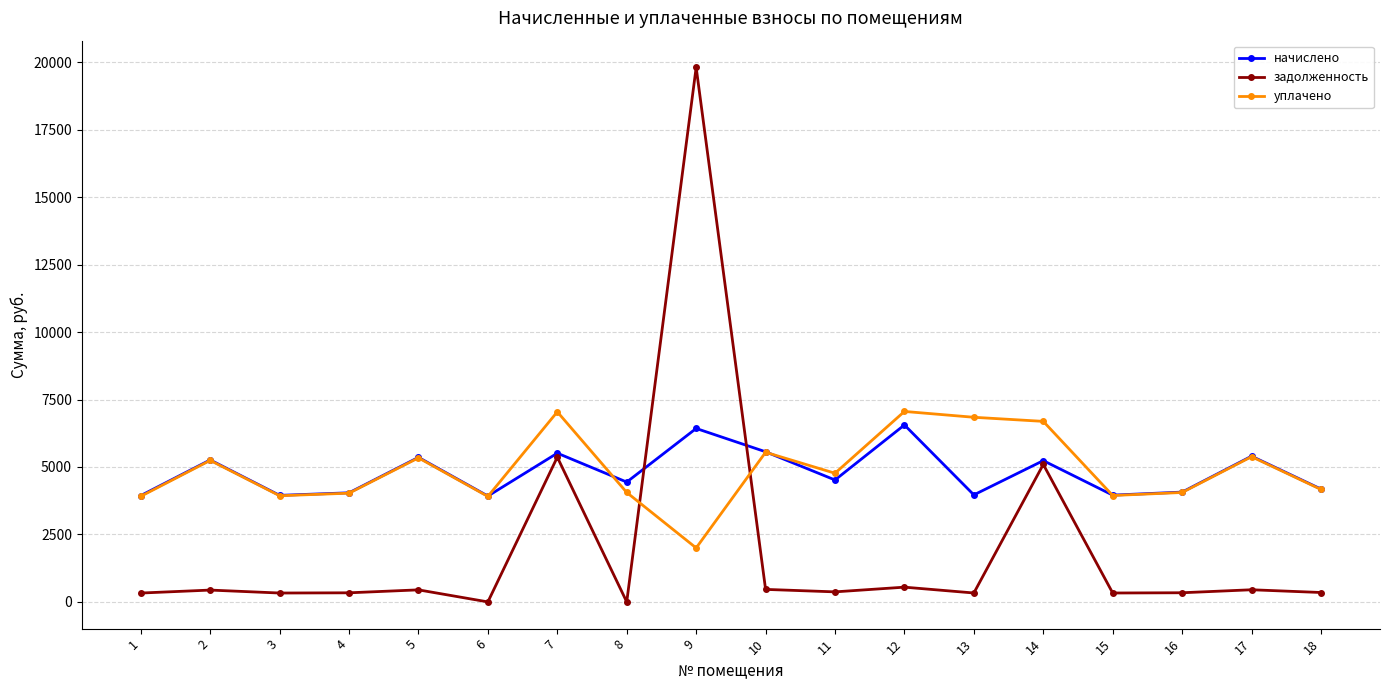

Between 5 and 12, which series saw the biggest shift?

уплачено